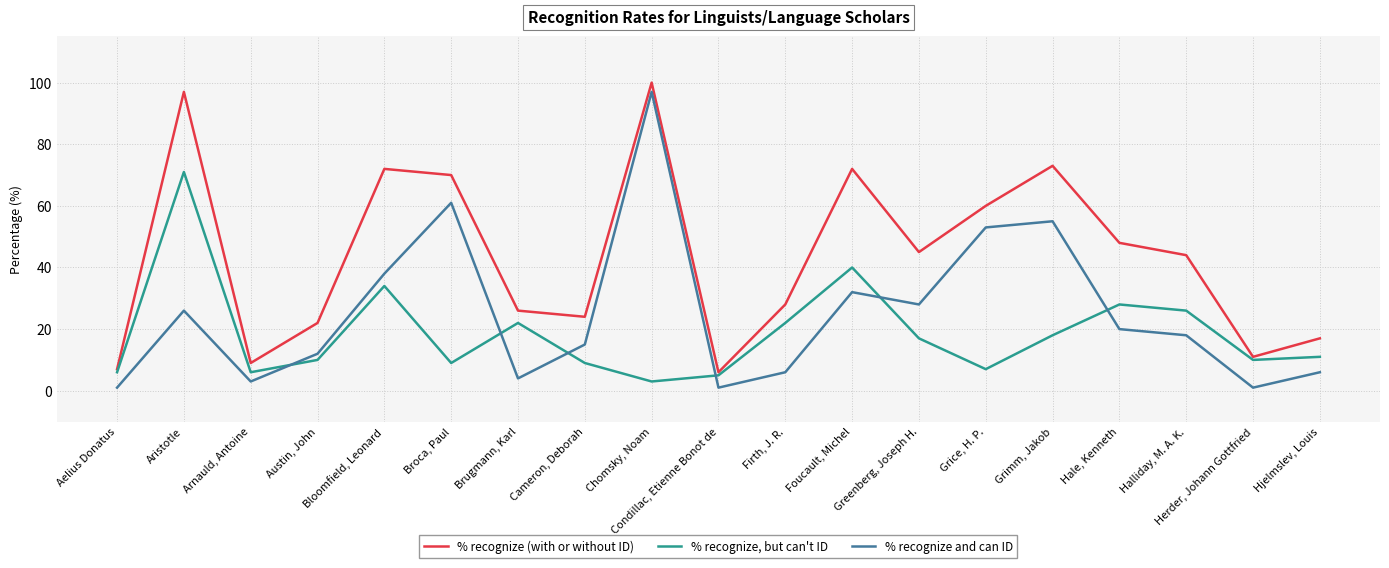

The value of % recognize and can ID at Firth, J. R. is 6. True or false?

True